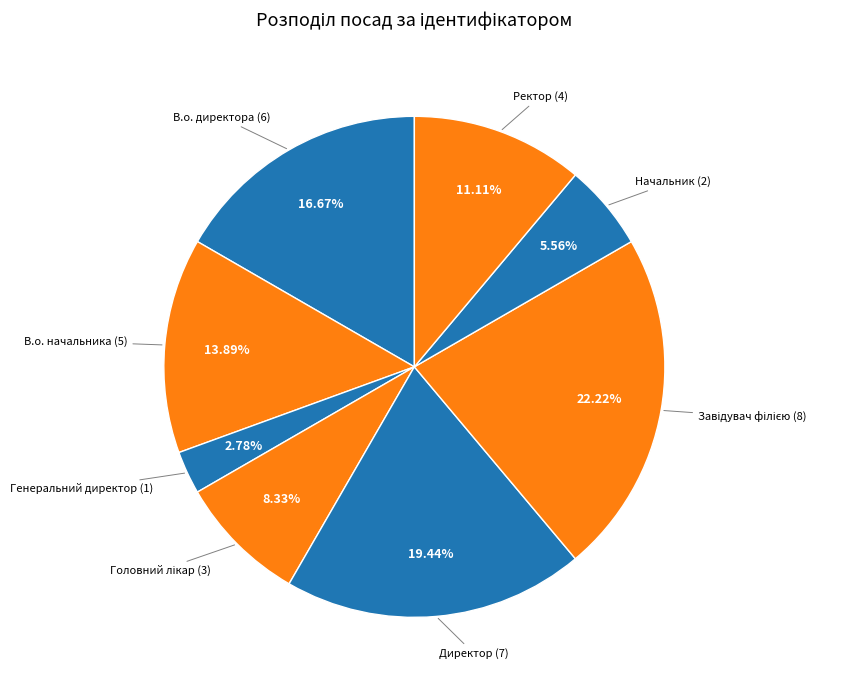

To the nearest percent, what is the difference between the largest and smallest slice percentages?

19%